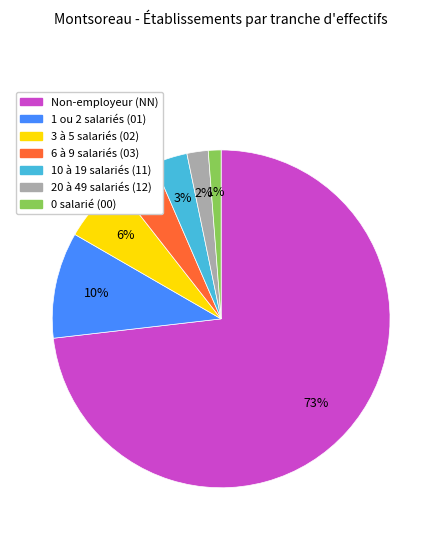

What is the ratio of the value at 1 ou 2 salariés (01) to the value at 6 à 9 salariés (03)?

2.5